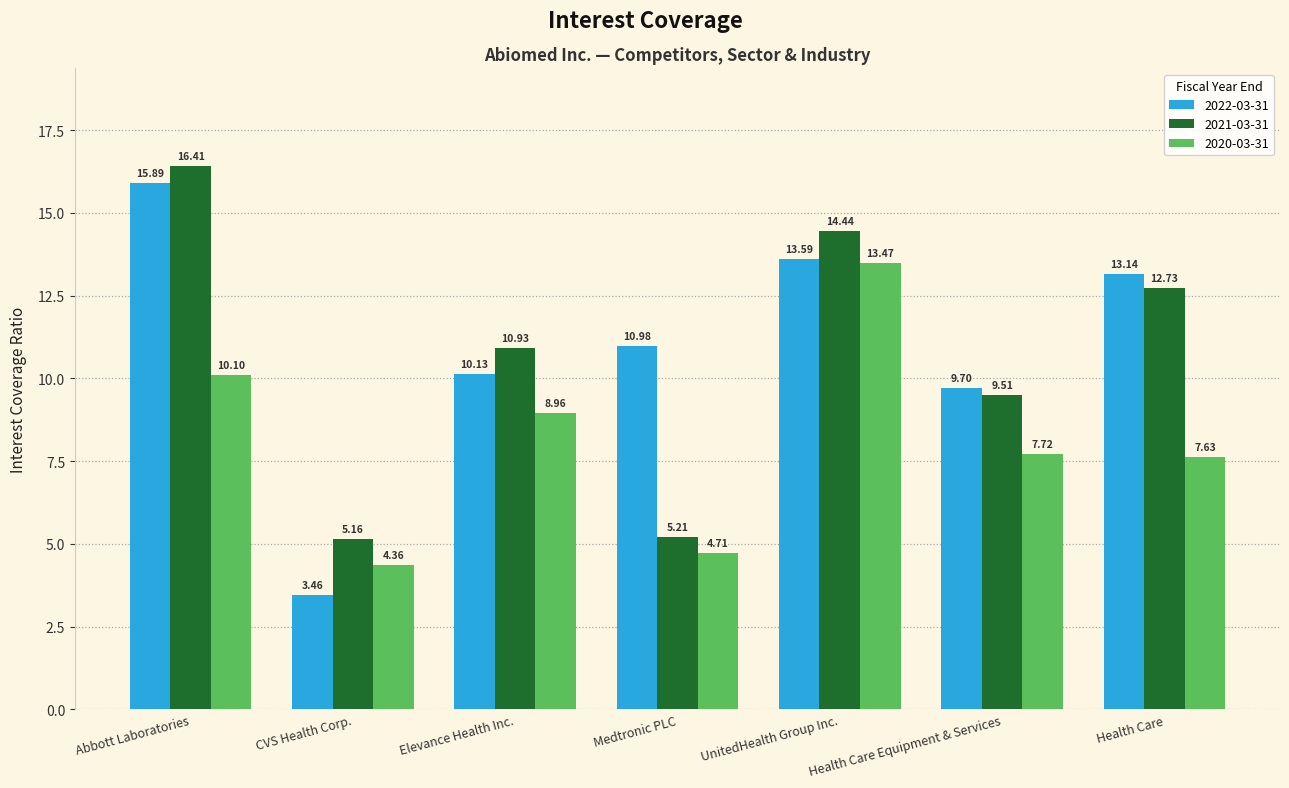

At which category is the sum across all series the highest?

Abbott Laboratories